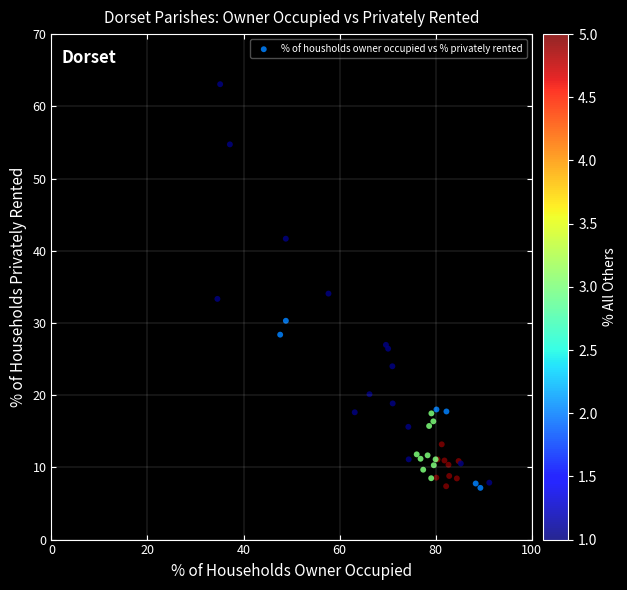

What Y value in the scatter plot is closest to 35?

34.1